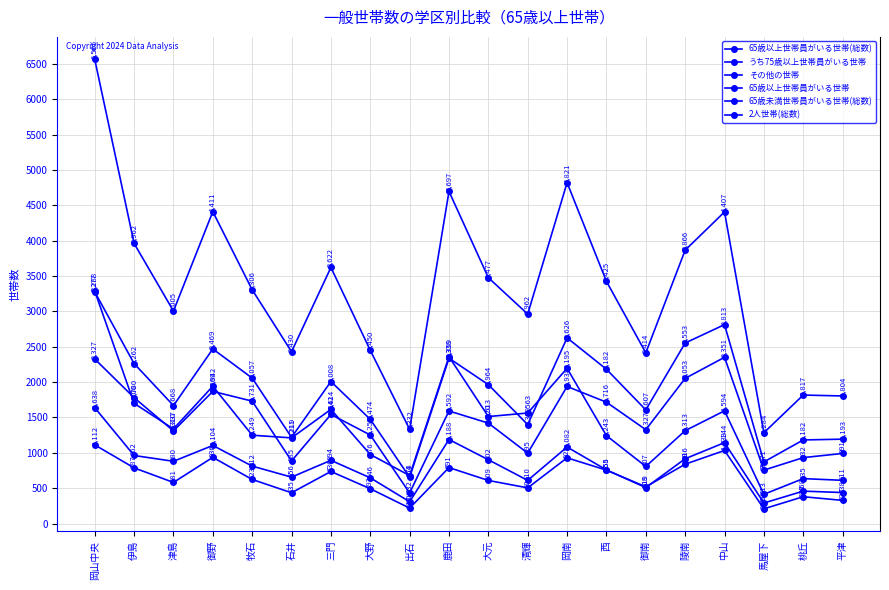

Does the chart display data point markers on the line(s)?

Yes